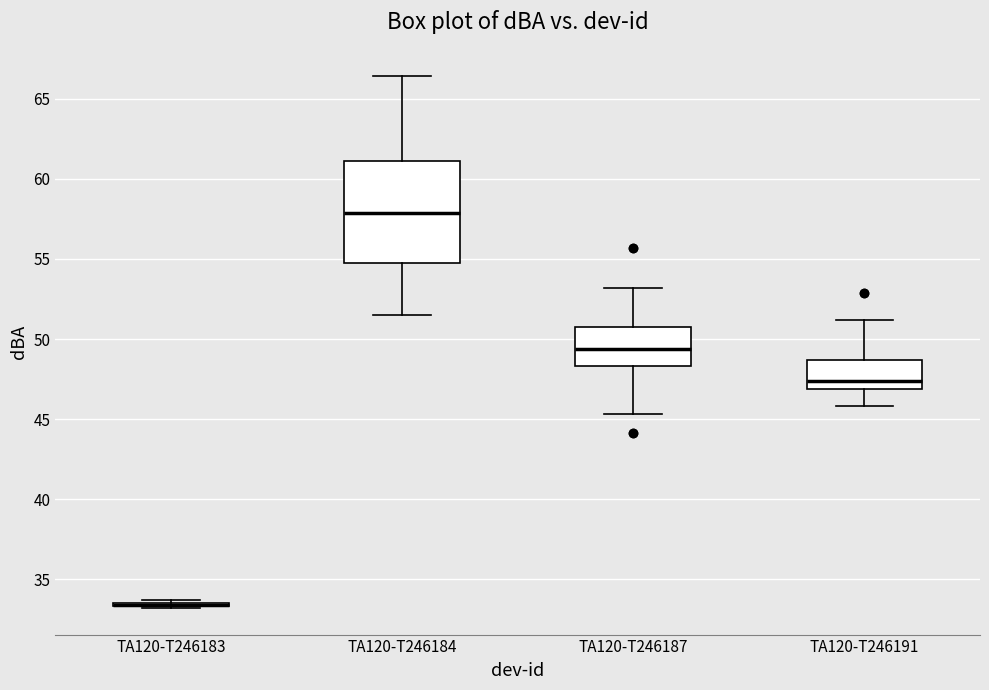

Reading left to right, transcribe this box plot: for each box, give where its median line is, the range the box spans, and where its two whiskers end, as read against the y-axis. The values are not printed on the chart, so give them approximately, as read against the axis.

TA120-T246183: box collapsed to a line at 33.5, whiskers 33.0 to 33.5
TA120-T246184: median 58.0, box 55.0 to 61.0, whiskers 51.5 to 66.5
TA120-T246187: median 49.5, box 48.5 to 51.0, whiskers 45.5 to 53.0
TA120-T246191: median 47.5, box 47.0 to 48.5, whiskers 46.0 to 51.0